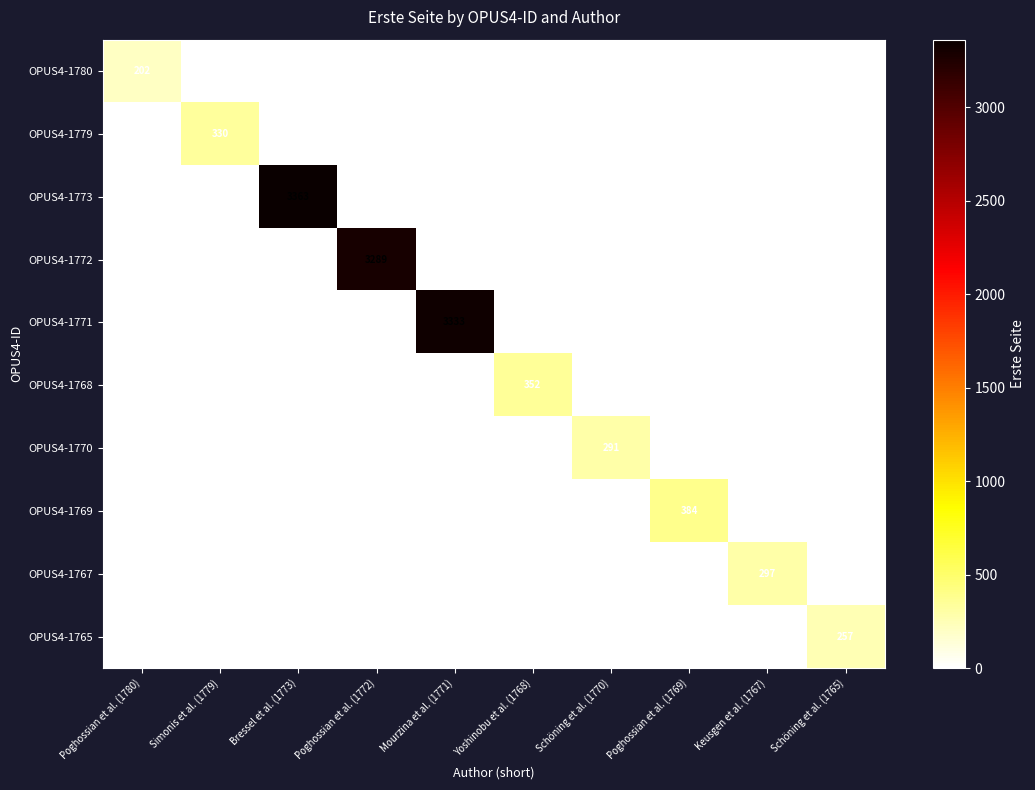

Which series has the largest total across all categories?

OPUS4-1773